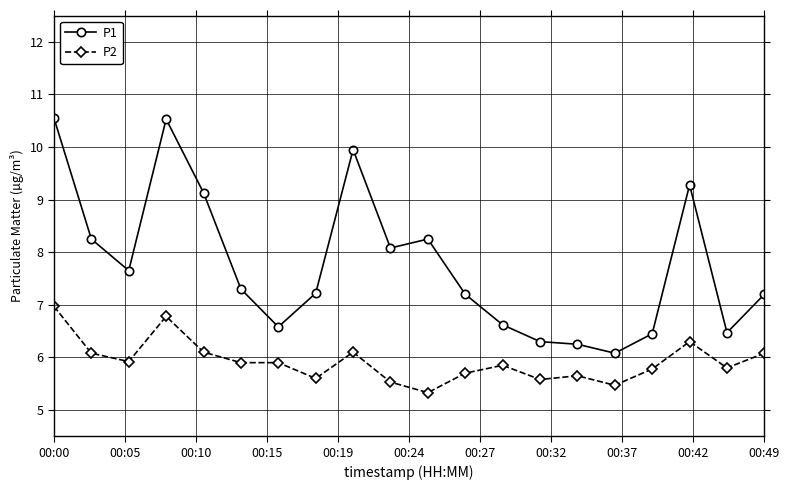

How many series are shown in this chart?

2